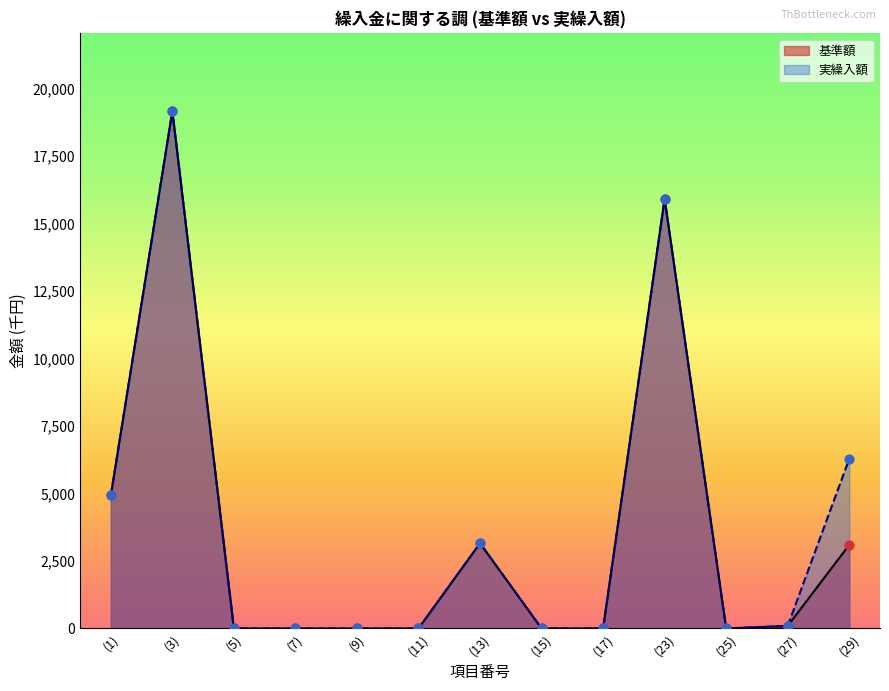

Which series has the largest total across all categories?

実繰入額